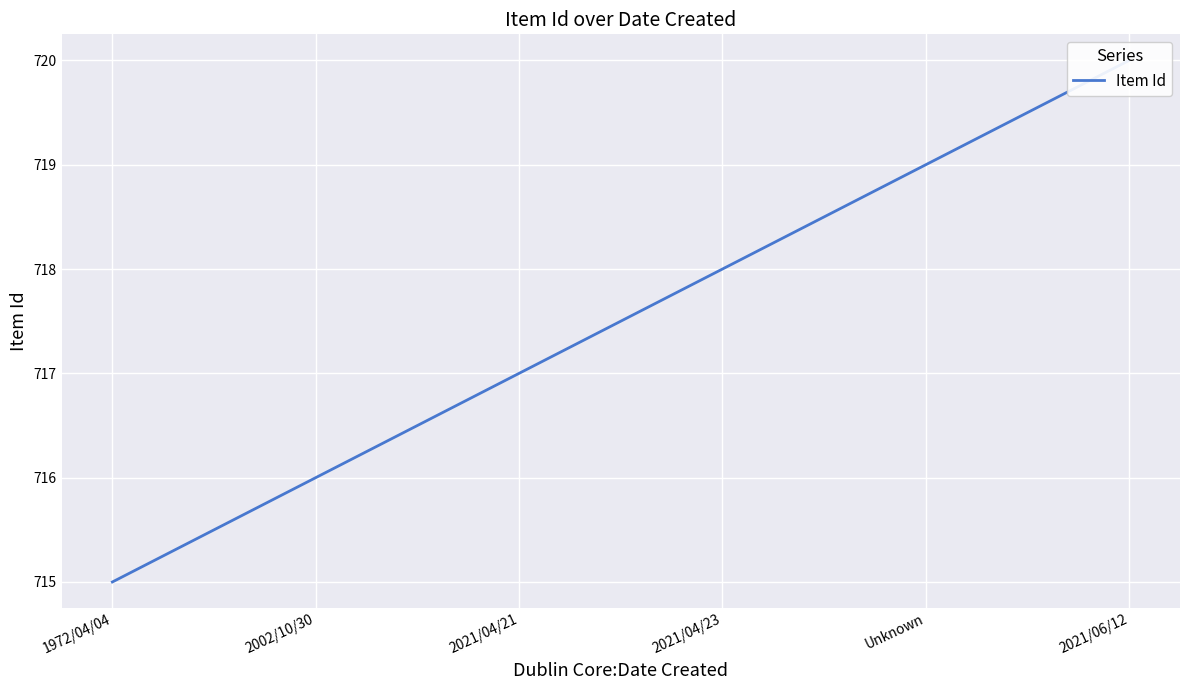

What is the sum of all values?

4305